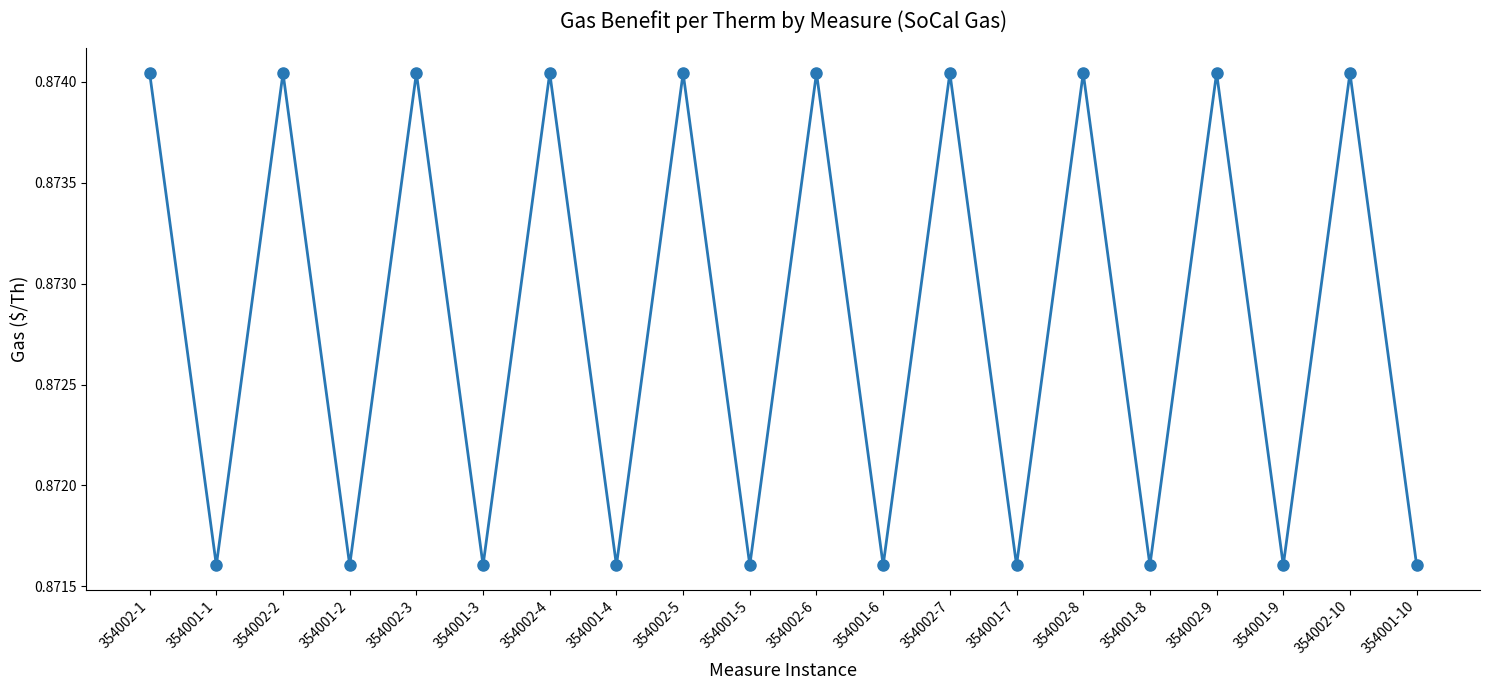

What is the label of the 8th point from the left?

354001-4